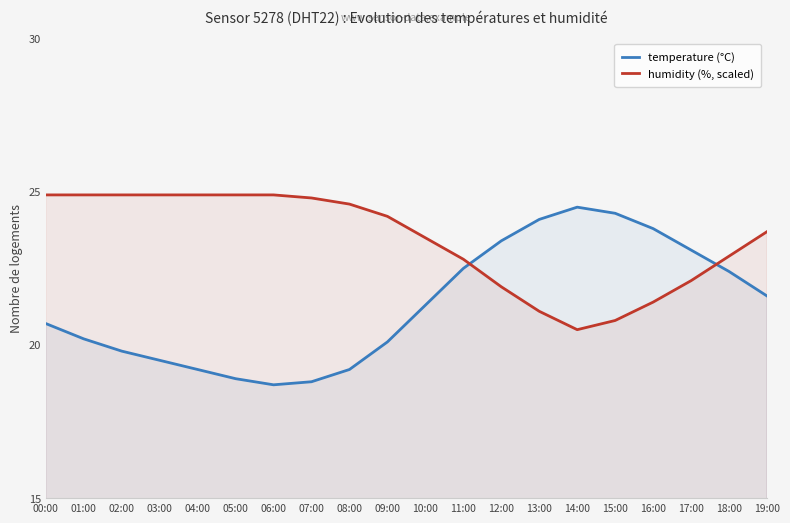

What position from the left is 16:00?

17